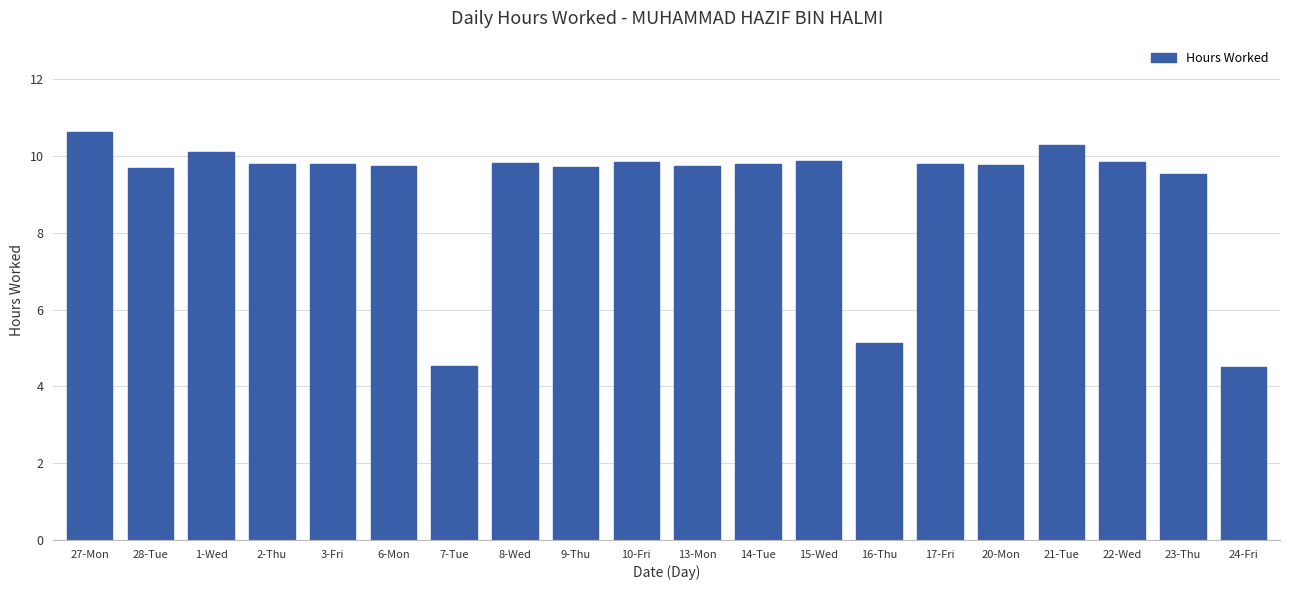

Where does the data first go above 9?

27-Mon